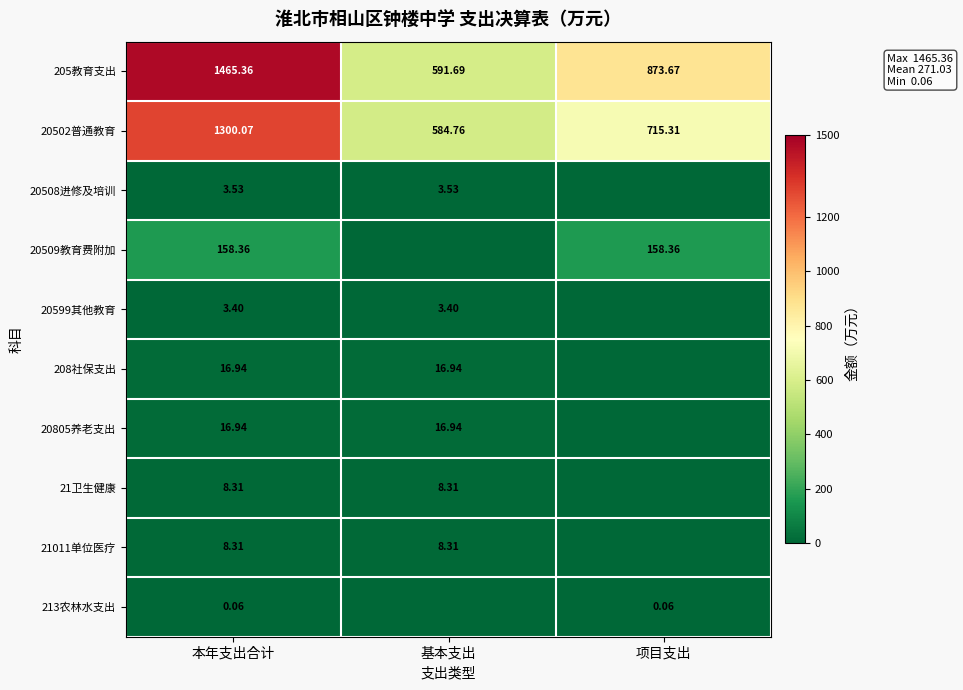

Which category has the lowest value across all series?

项目支出